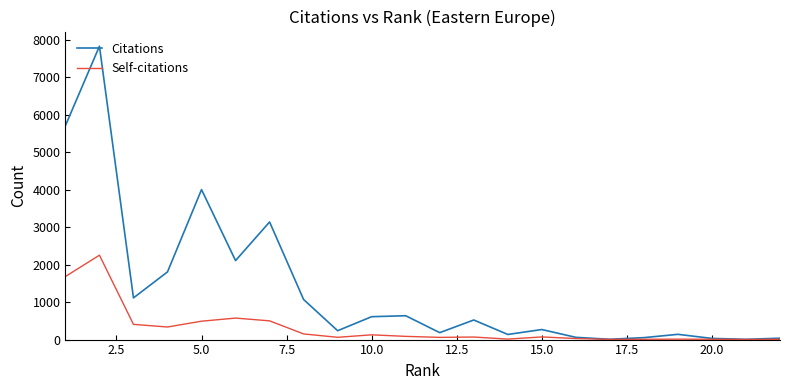

How many interior local valleys does the Self-citations series have?

6